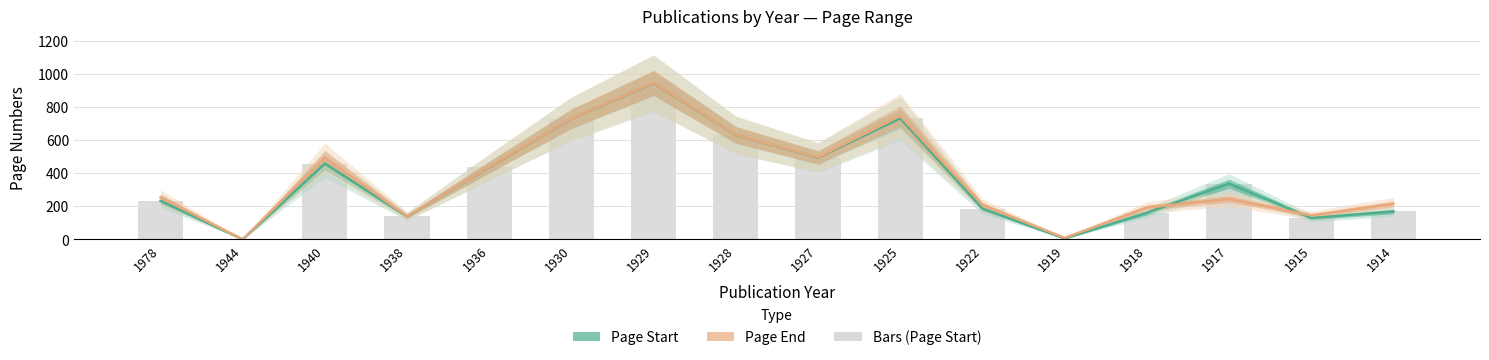

Rank the series by their average value, from lowest to highest.

Page Start, Page End